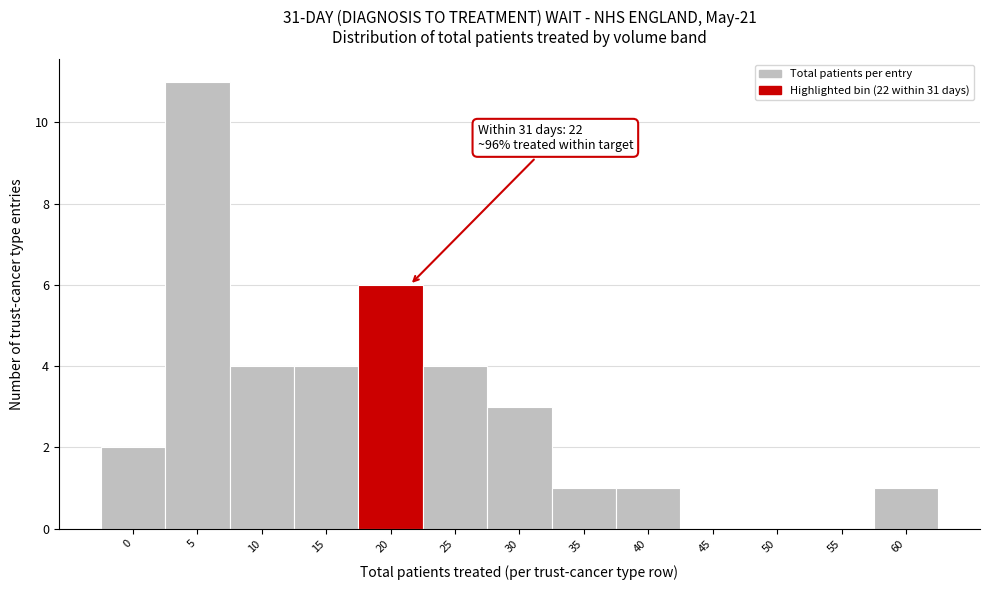

Reading left to right, transcribe all the data shown in this chart.

0=2	5=11	10=4	15=4	20=6	25=4	30=3	35=1	40=1	45=0	50=0	55=0	60=1